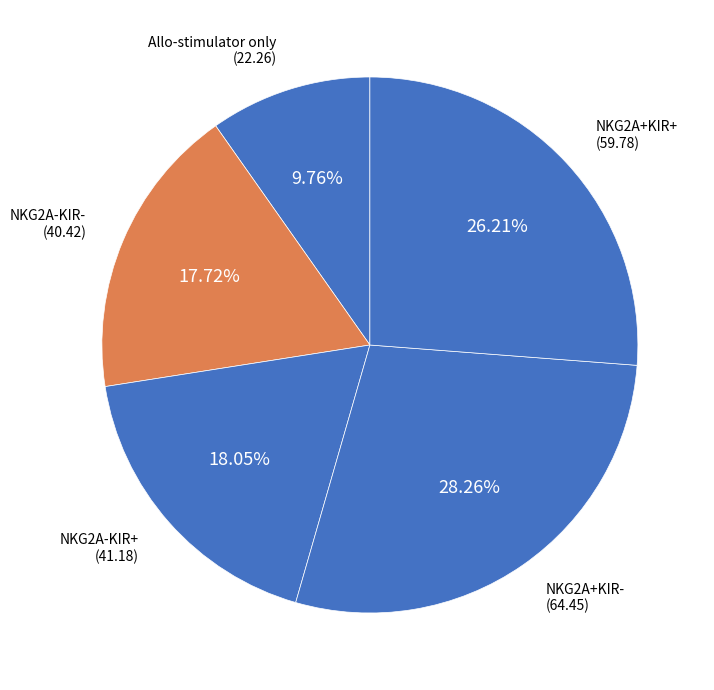

To the nearest percent, what is the difference between the largest and smallest slice percentages?

18%